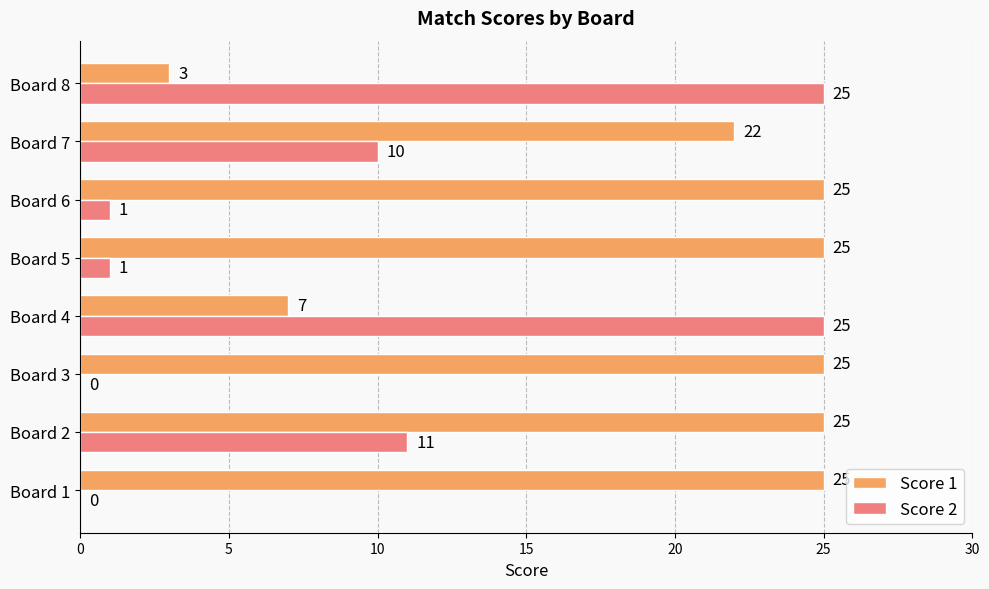

Where is Score 2 nearest to the value 12?

Board 2